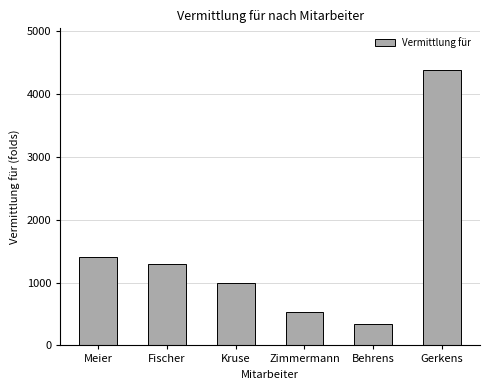

What is the sum of the values at Meier and Behrens?

1737